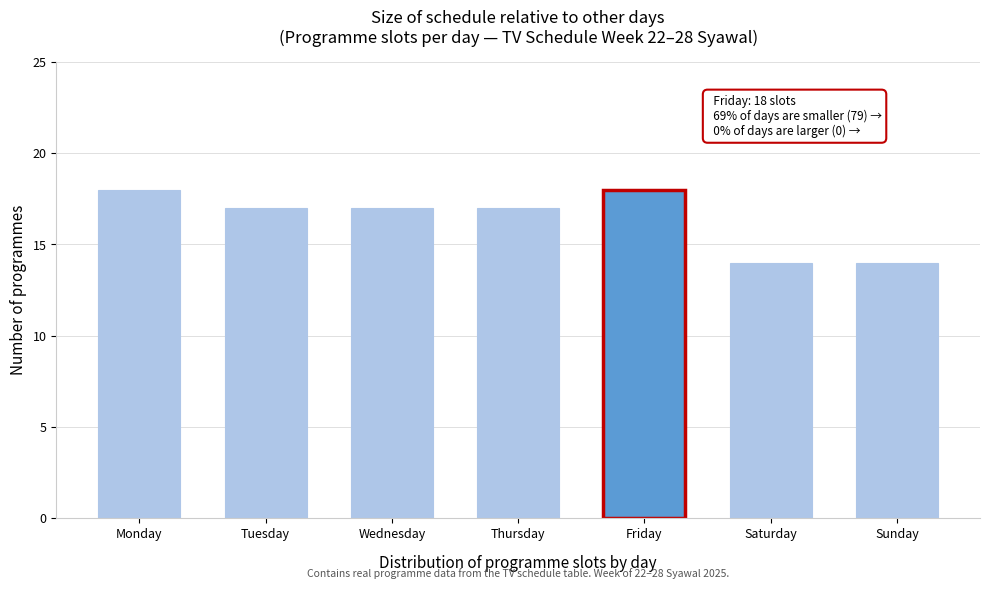

Reading left to right, list all the values displayed in this chart.

Monday=18	Tuesday=17	Wednesday=17	Thursday=17	Friday=18	Saturday=14	Sunday=14